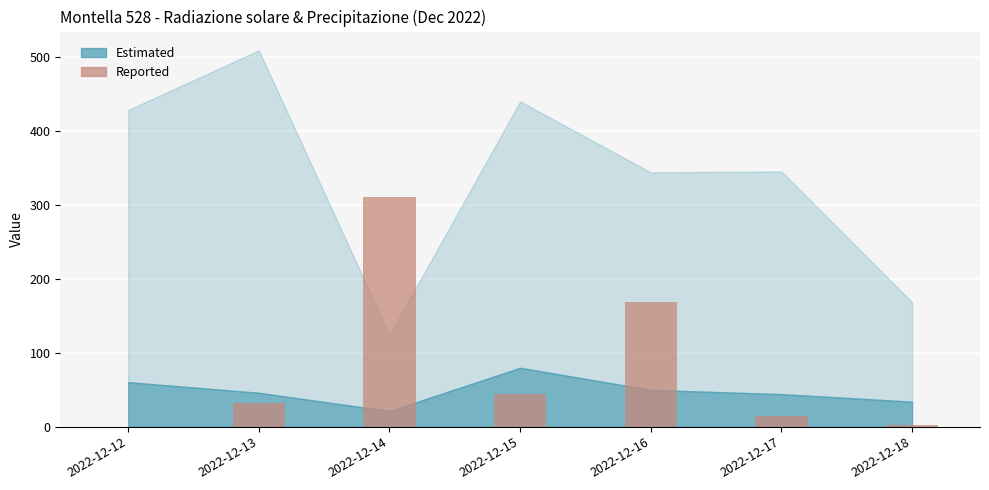

Where is the data nearest to the value 155?

2022-12-16